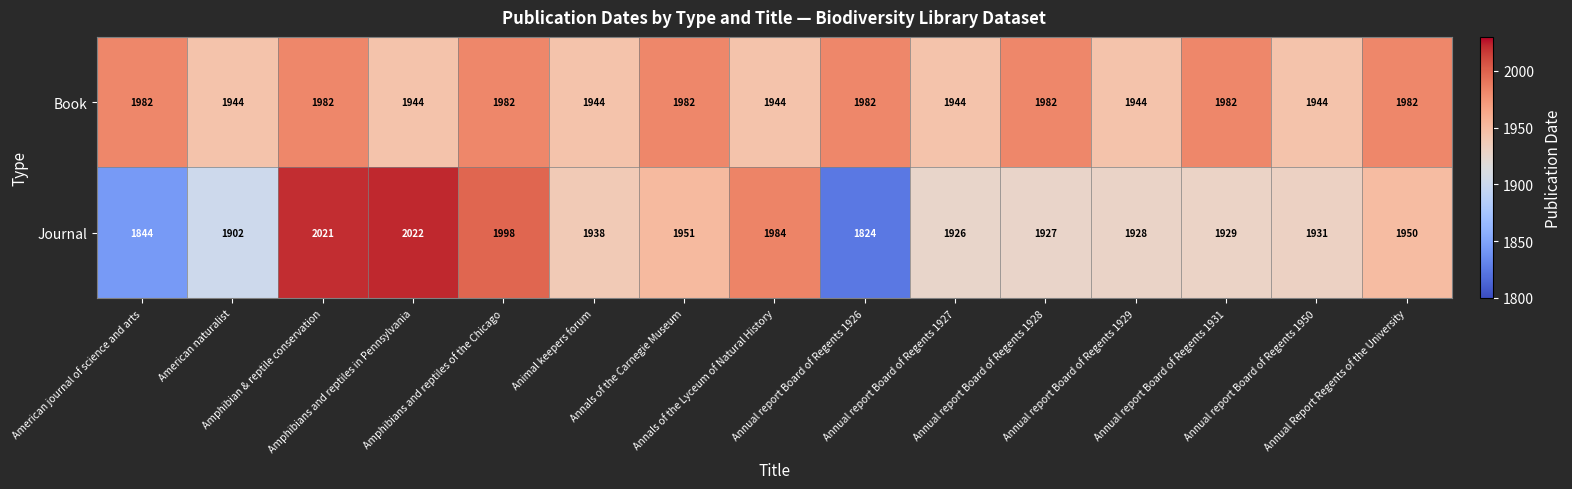

What is the highest value of the Journal series?

2022